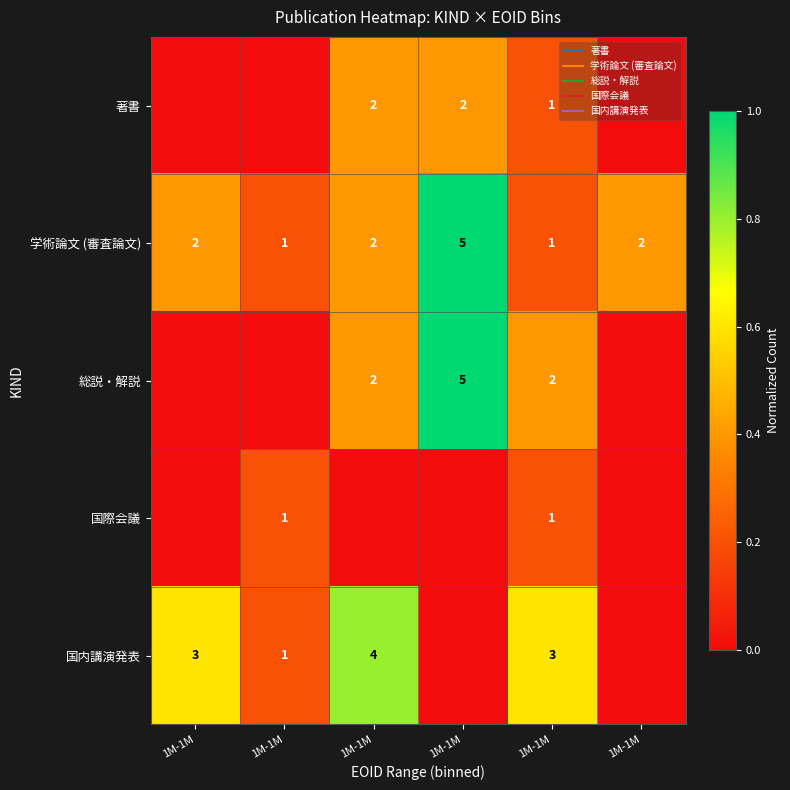

At which category is the sum across all series the highest?

1M-1M